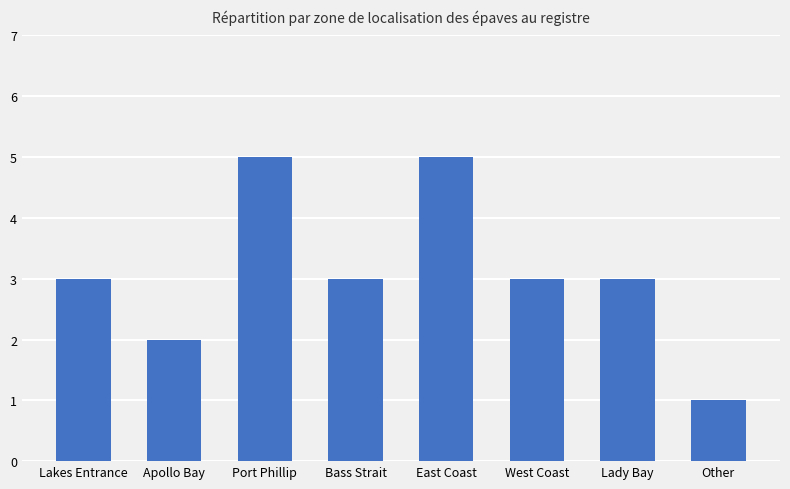

Between Other and East Coast, which is larger?

East Coast